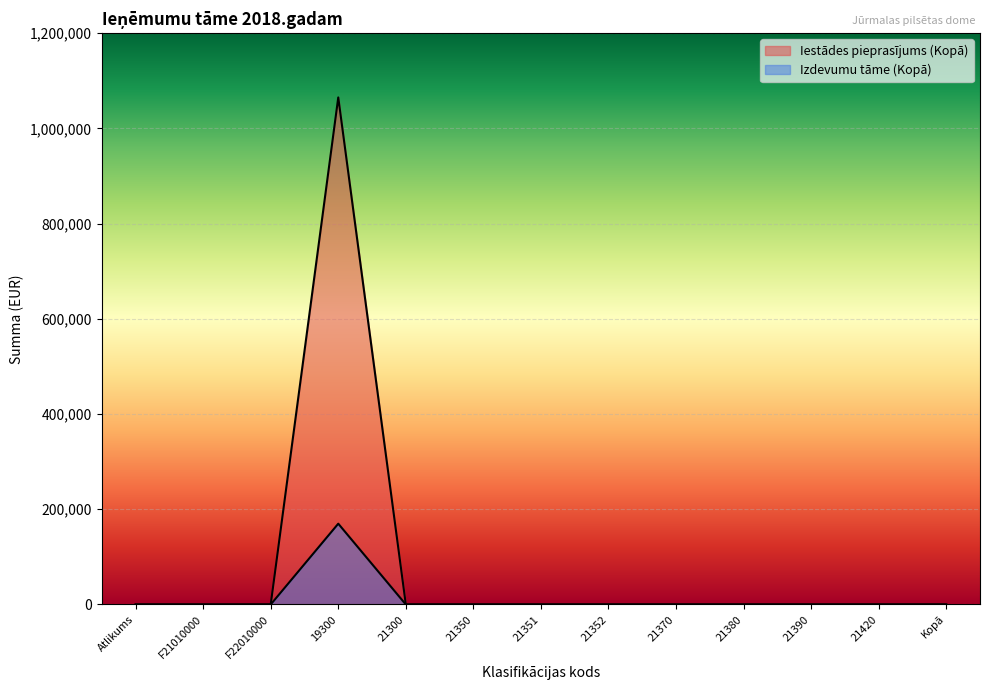

What are all the series names shown in the legend?

Iestādes pieprasījums (Kopā), Izdevumu tāme (Kopā)